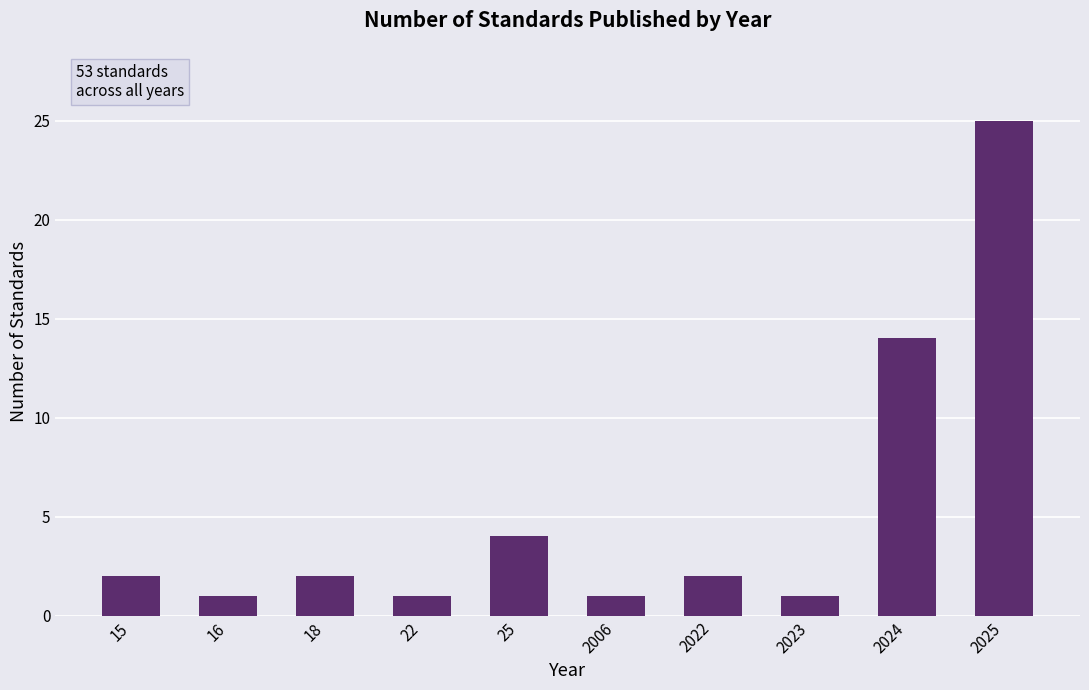

What is the difference between the maximum and minimum values?

24